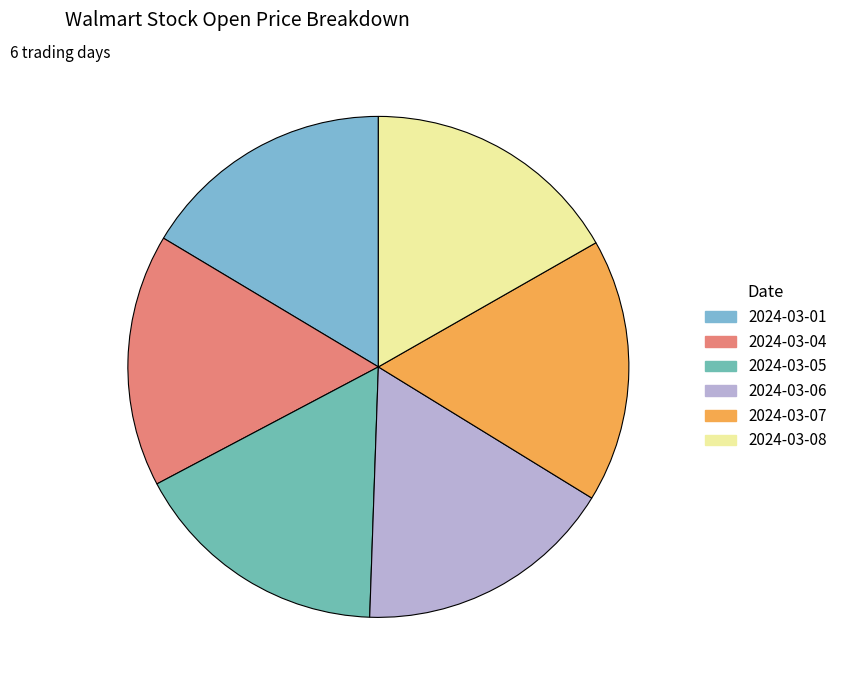

Is there a majority slice in this chart?

No